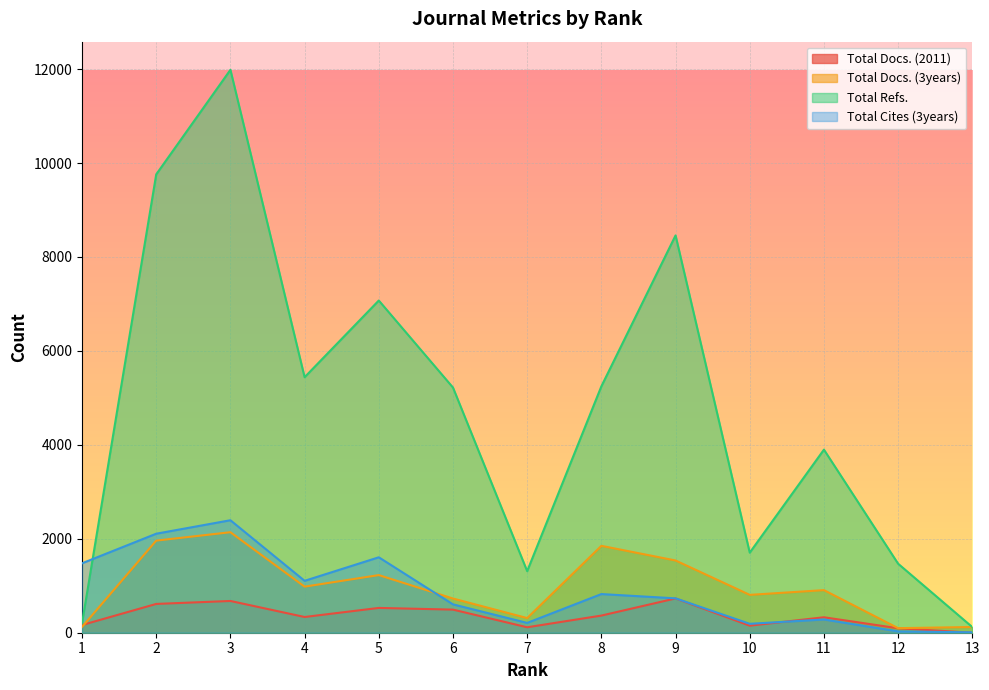

What is the difference between the maximum and second lowest values in the Total Refs. series?

11784